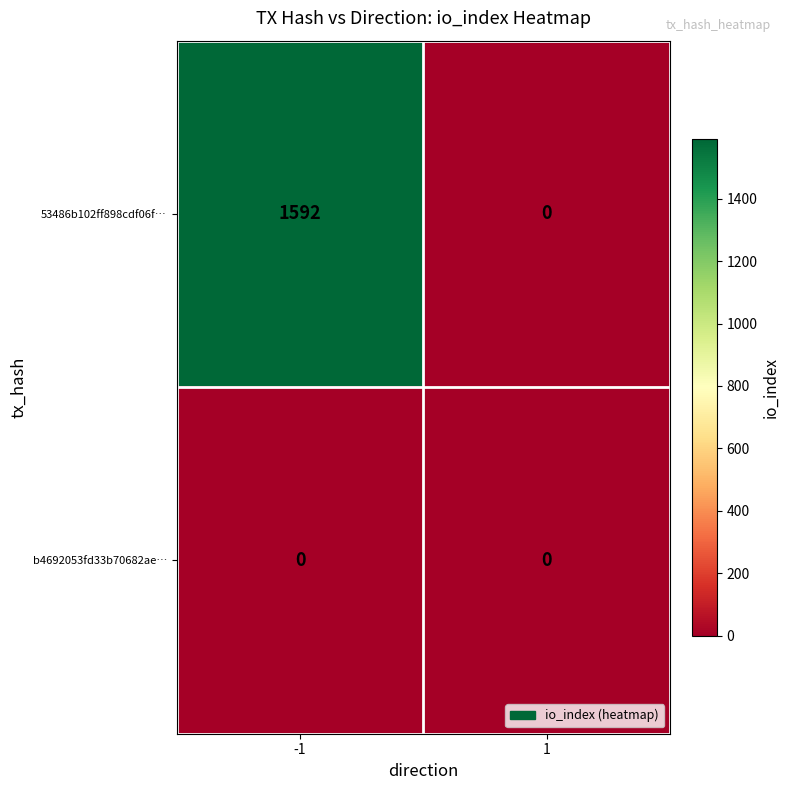

Reading left to right, transcribe all the data shown in this chart.

53486b102ff898cdf06f…: 1592	0
b4692053fd33b70682ae…: 0	0